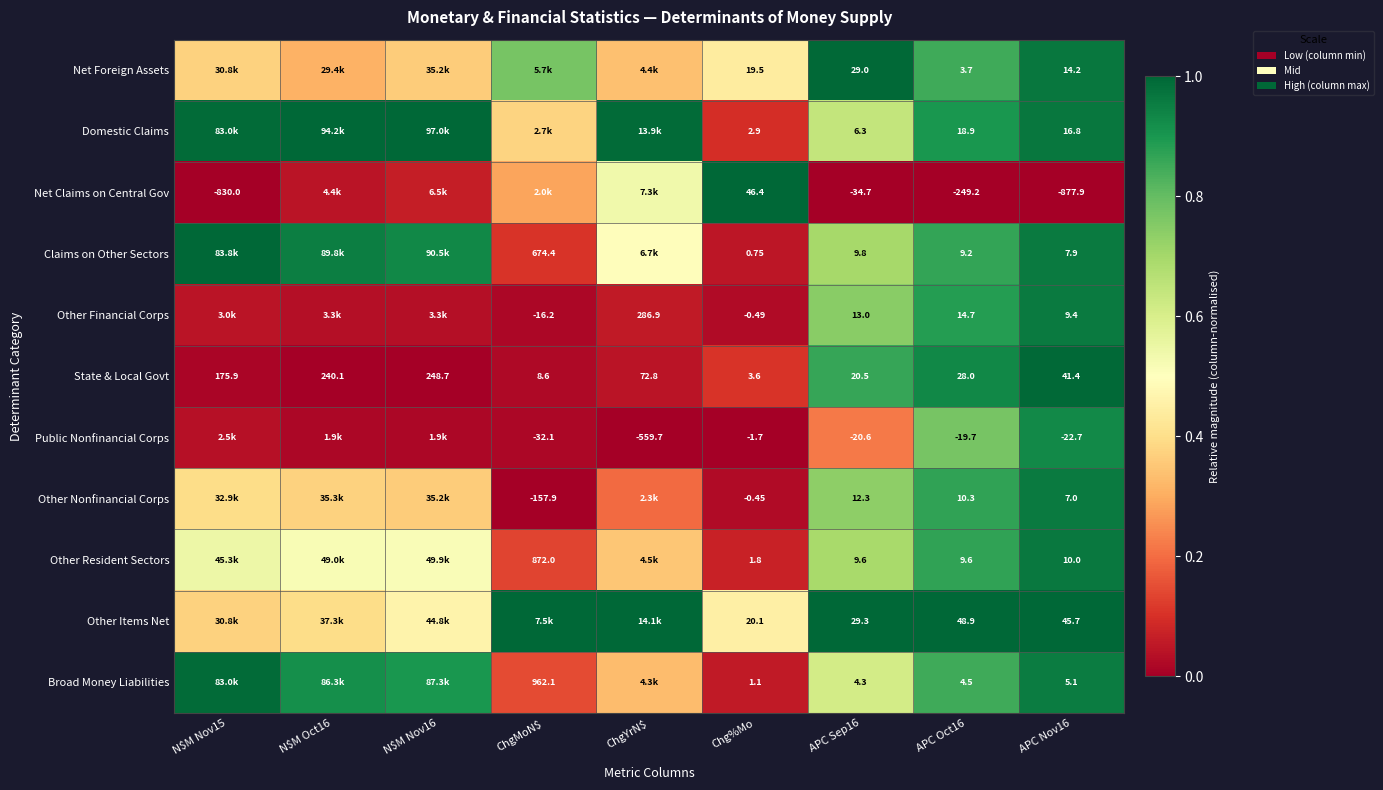

Is the value of Other Nonfinancial Corps at APC Nov16 greater than the value of Net Foreign Assets at APC Oct16?

Yes